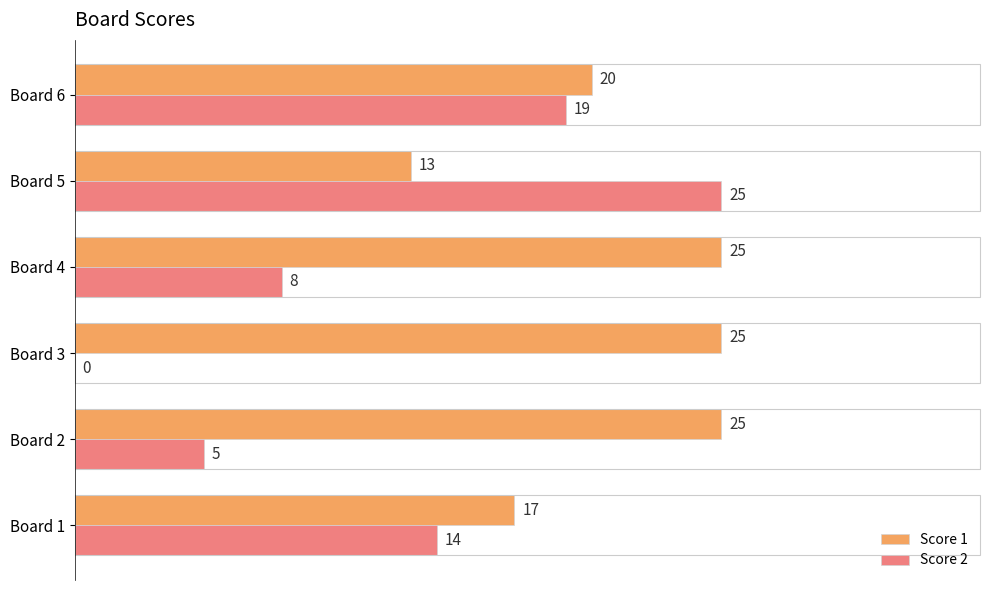

What is the total value across all series at Board 5?

38